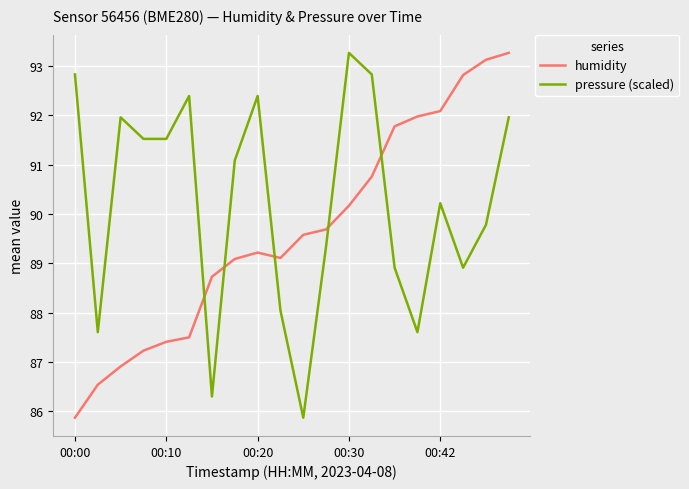

What is the highest value of the pressure (scaled) series?

93.3